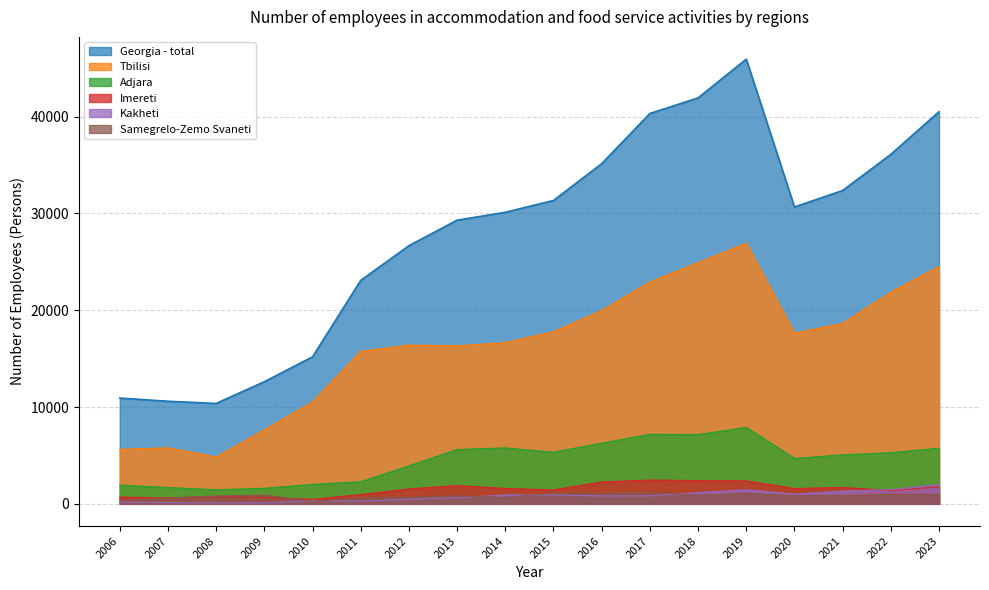

At 2022, list the series in order from smallest to largest.

Samegrelo-Zemo Svaneti, Imereti, Kakheti, Adjara, Tbilisi, Georgia - total